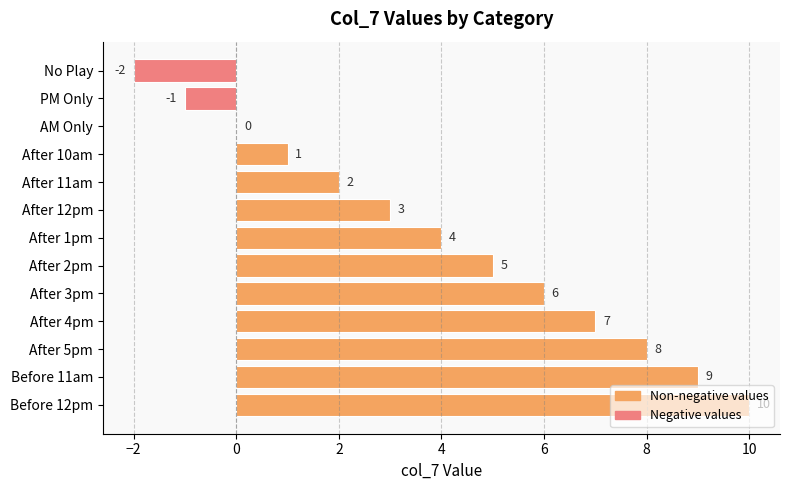

Where is the data nearest to the value 4?

After 1pm